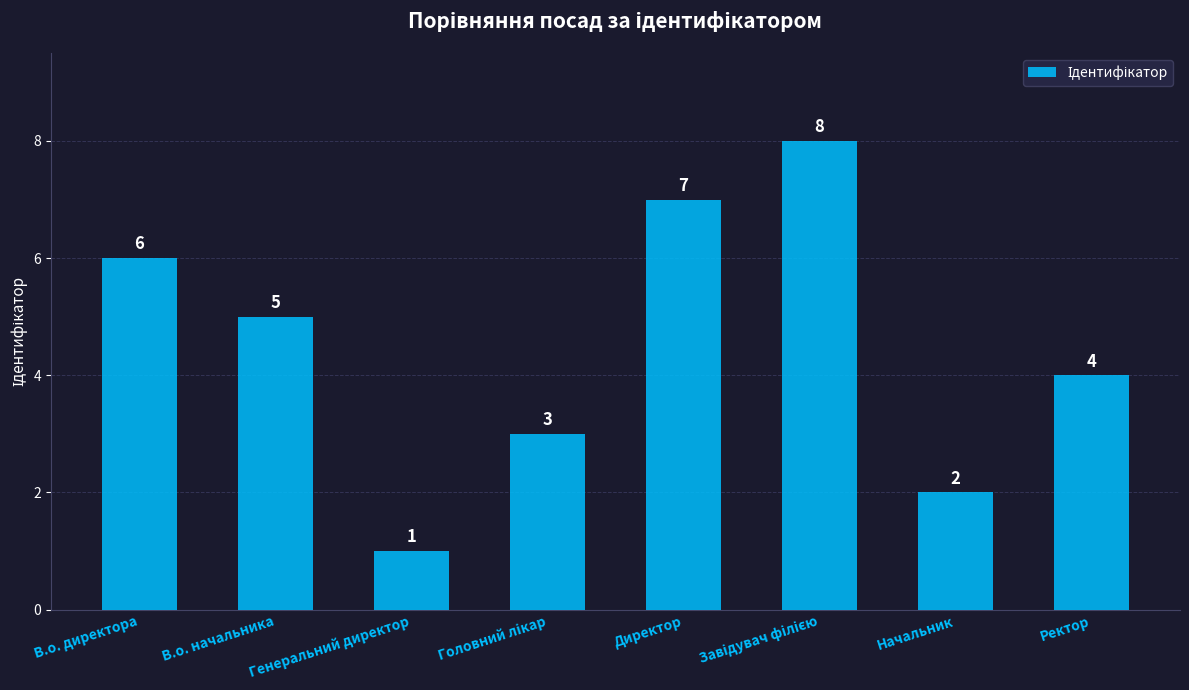

Approximately how many times larger is the value at Ректор compared to В.о. директора?

0.7